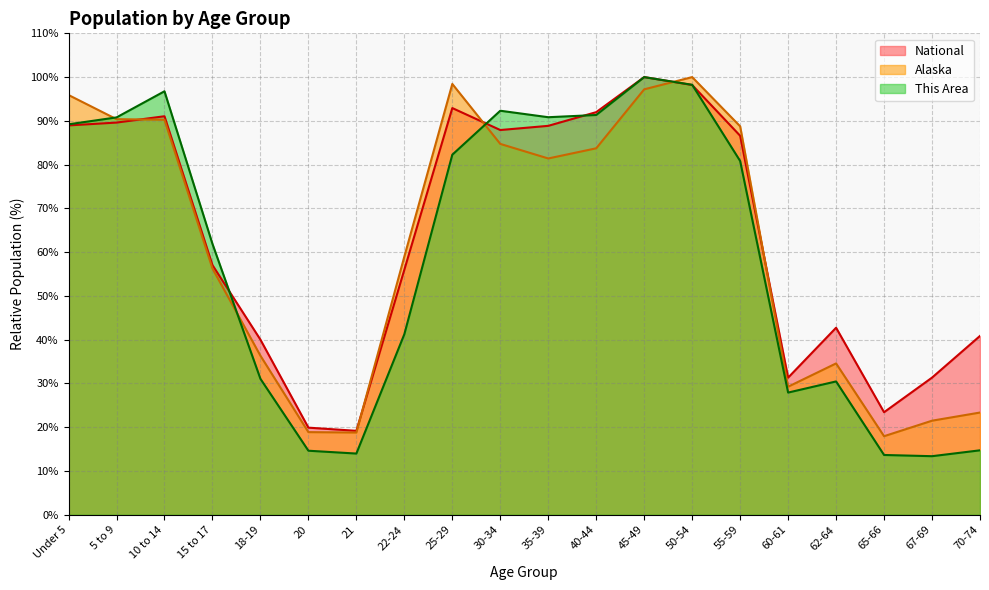

Rank the categories by This Area value from lowest to highest.

67-69, 65-66, 21, 20, 70-74, 60-61, 62-64, 18-19, 22-24, 15 to 17, 55-59, 25-29, Under 5, 5 to 9, 35-39, 40-44, 30-34, 10 to 14, 50-54, 45-49